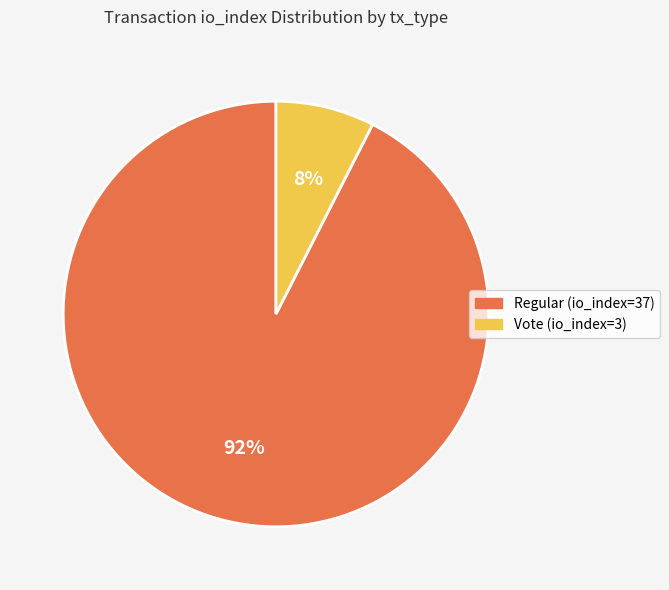

What percentage is the Regular (io_index=37) slice, to the nearest percent?

92%